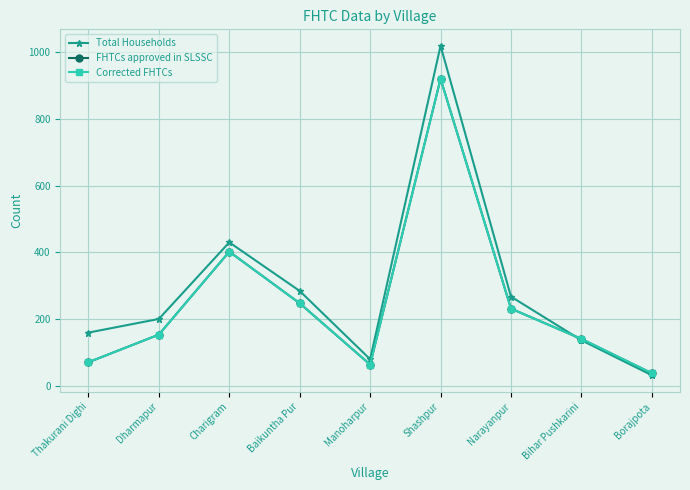

At Thakurani Dighi, list the series in order from largest to smallest.

Total Households, FHTCs approved in SLSSC, Corrected FHTCs